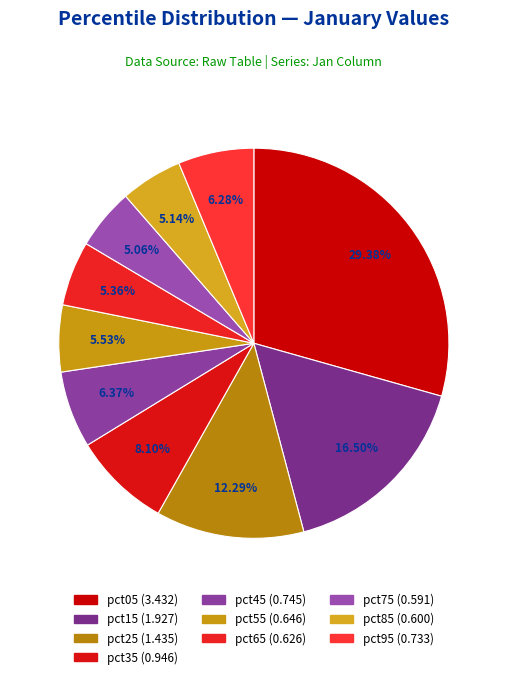

Count the number of slices in the pie.

10